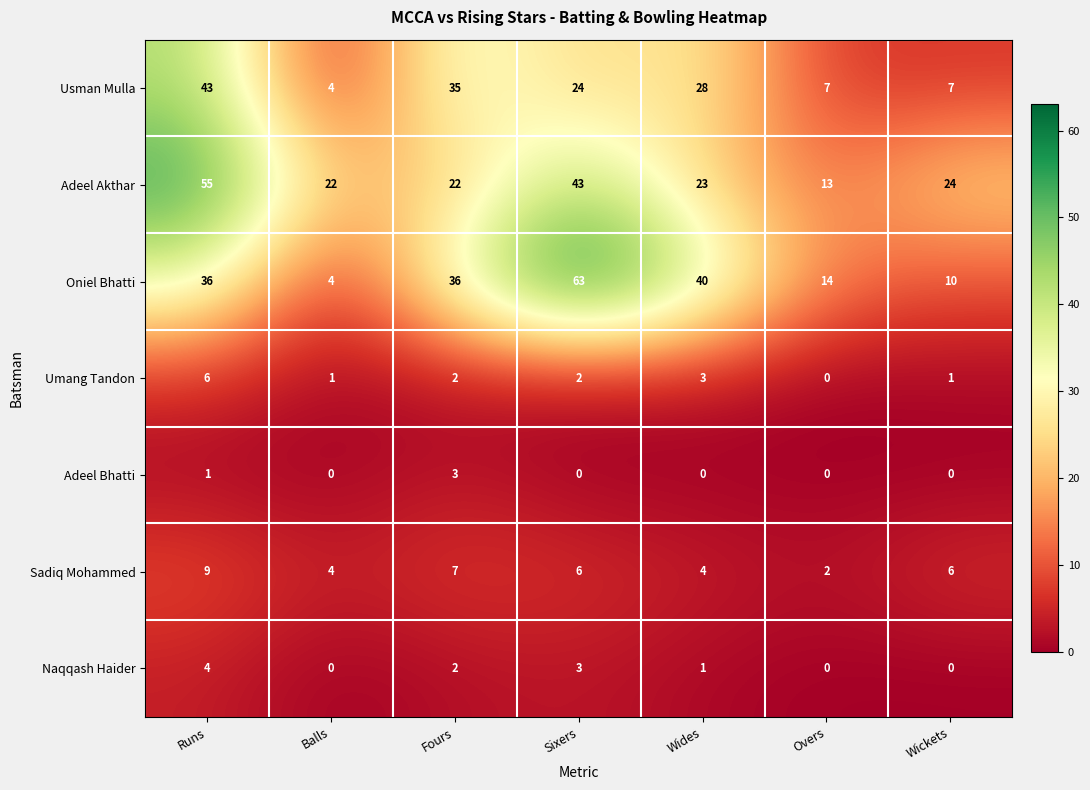

At Runs, list the series in order from smallest to largest.

Adeel Bhatti, Naqqash Haider, Umang Tandon, Sadiq Mohammed, Oniel Bhatti, Usman Mulla, Adeel Akthar